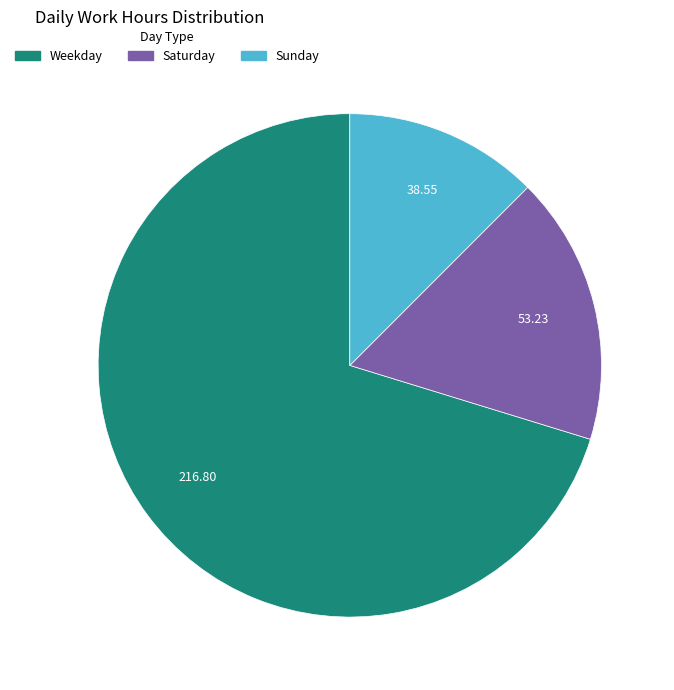

Does Weekday represent more than half of the total?

Yes